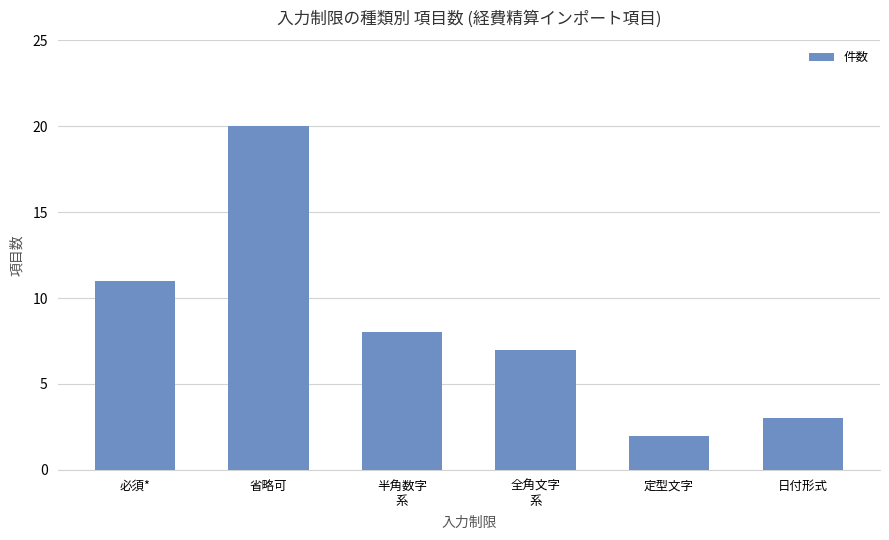

What is the smallest value displayed?

2